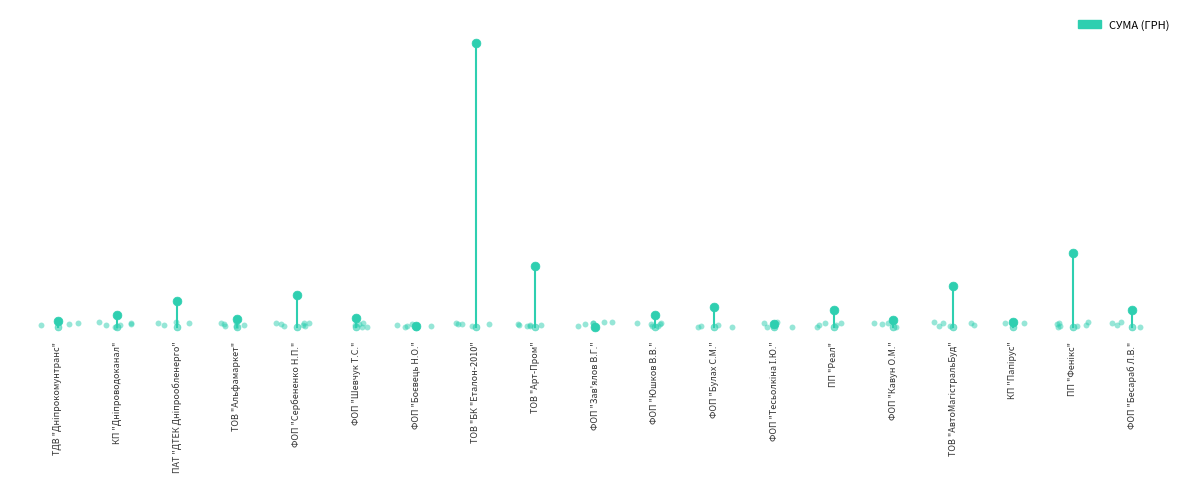

What is the ratio of the value at ТОВ "Альфамаркет" to the value at ПП "Фенікс"?

0.1